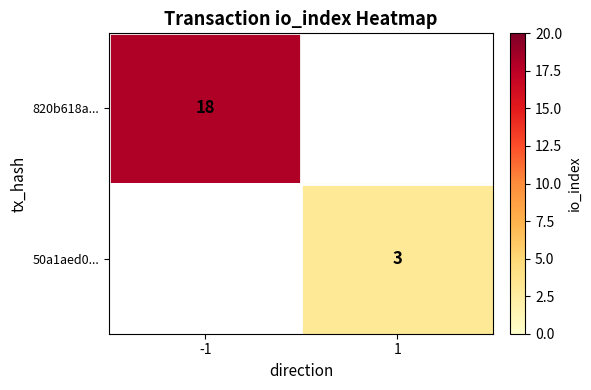

What is the smallest value displayed?

3.0